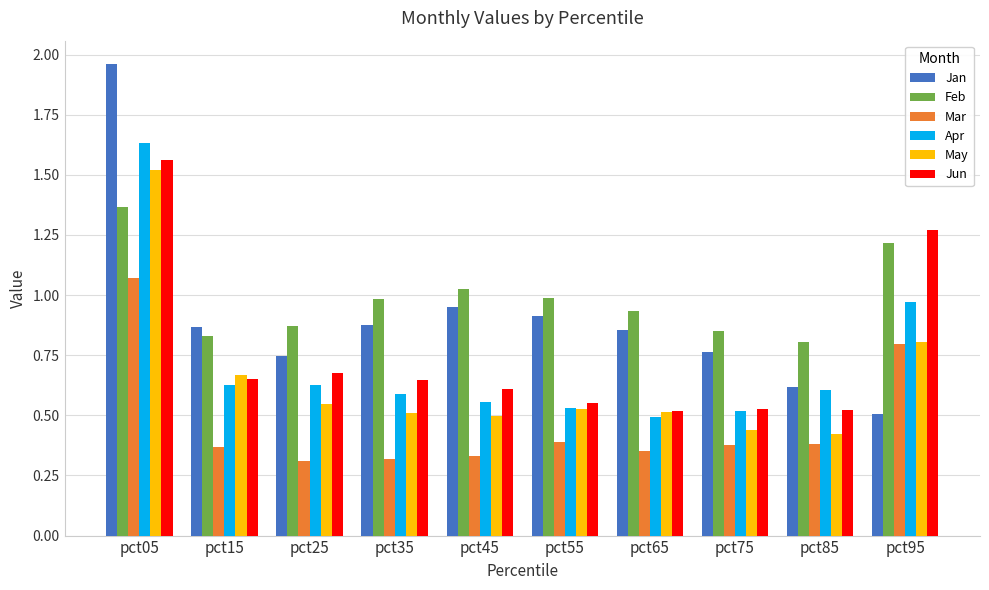

What is the sum of all May values?

6.5